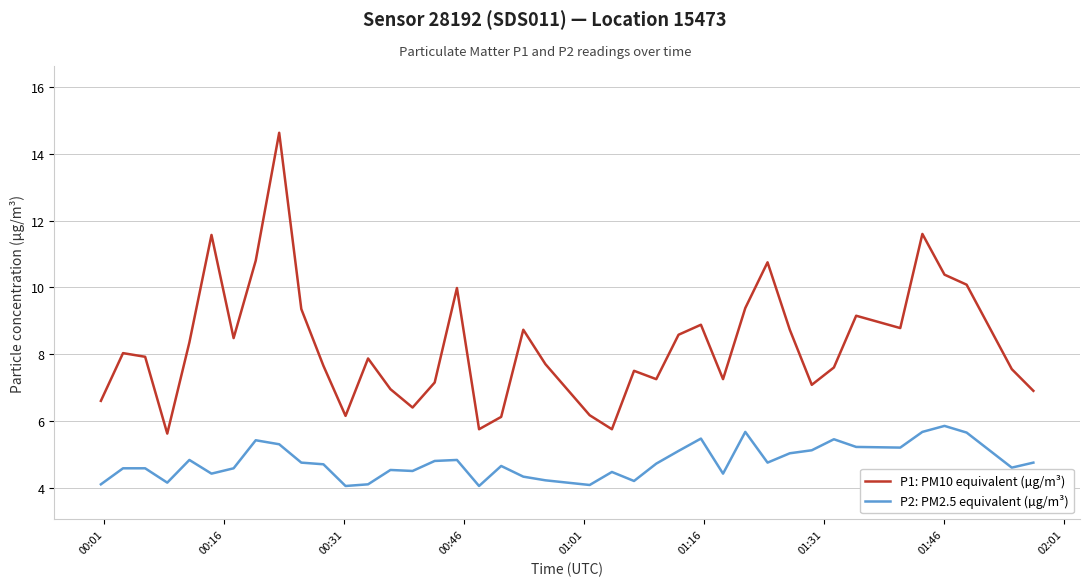

How many lines are shown in the chart?

2